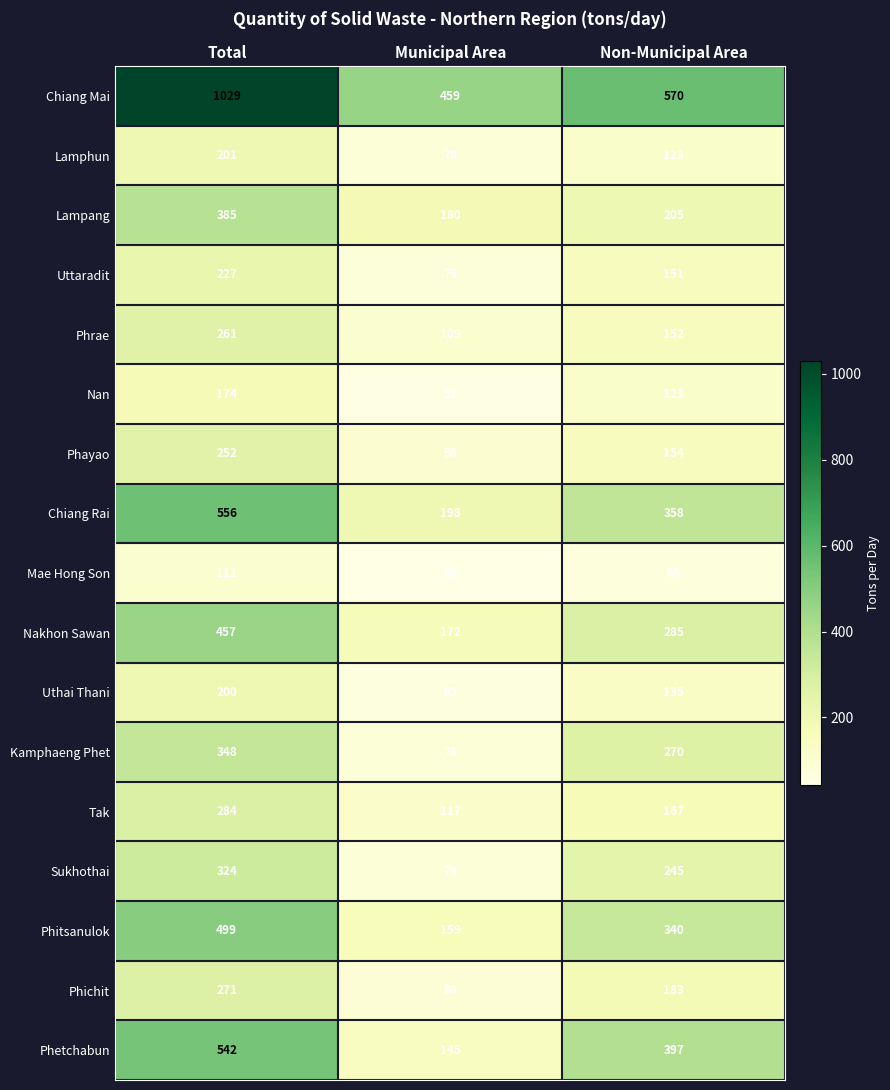

Count the Phichit values in the range 88 to 271.

3